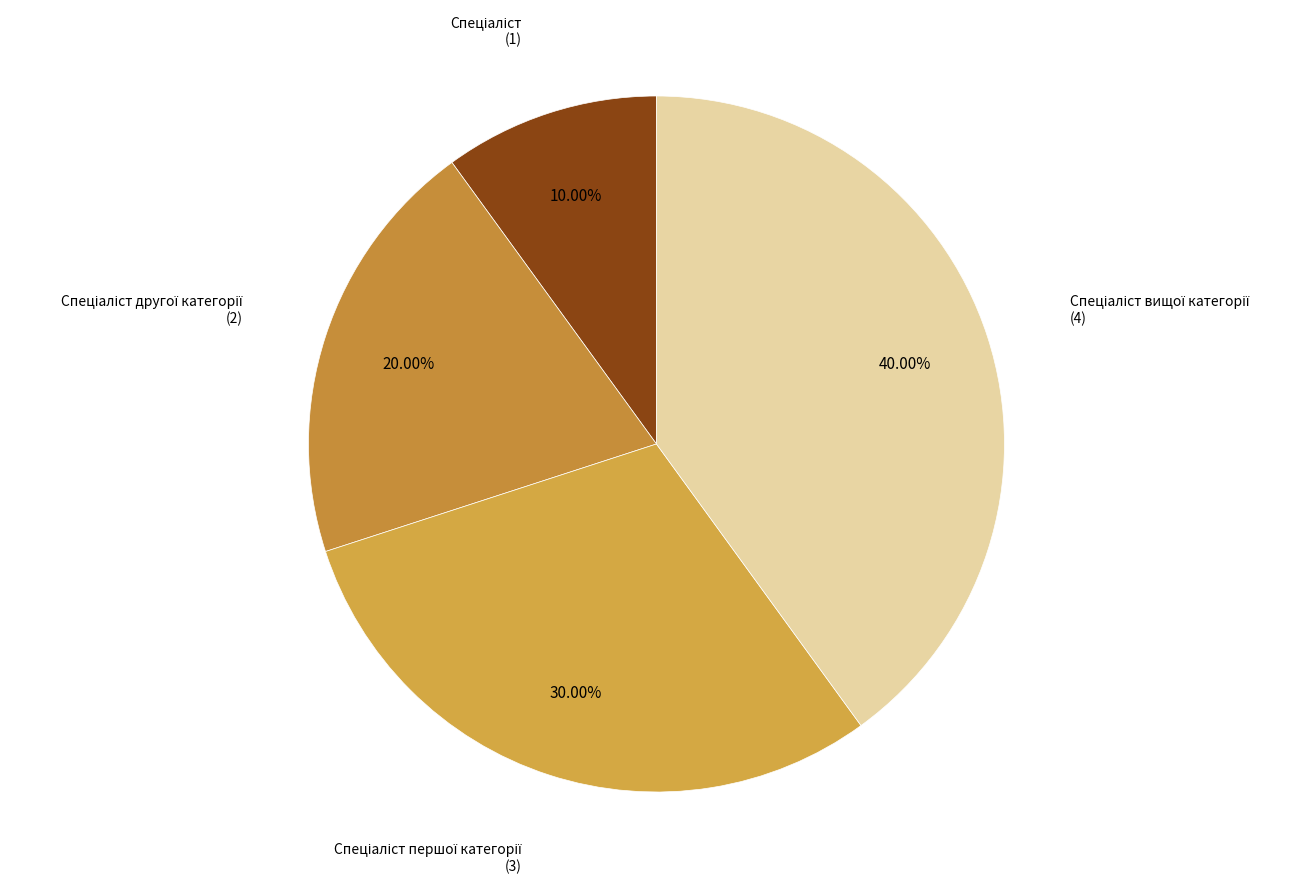

Is there any slice that represents more than half of the pie?

No